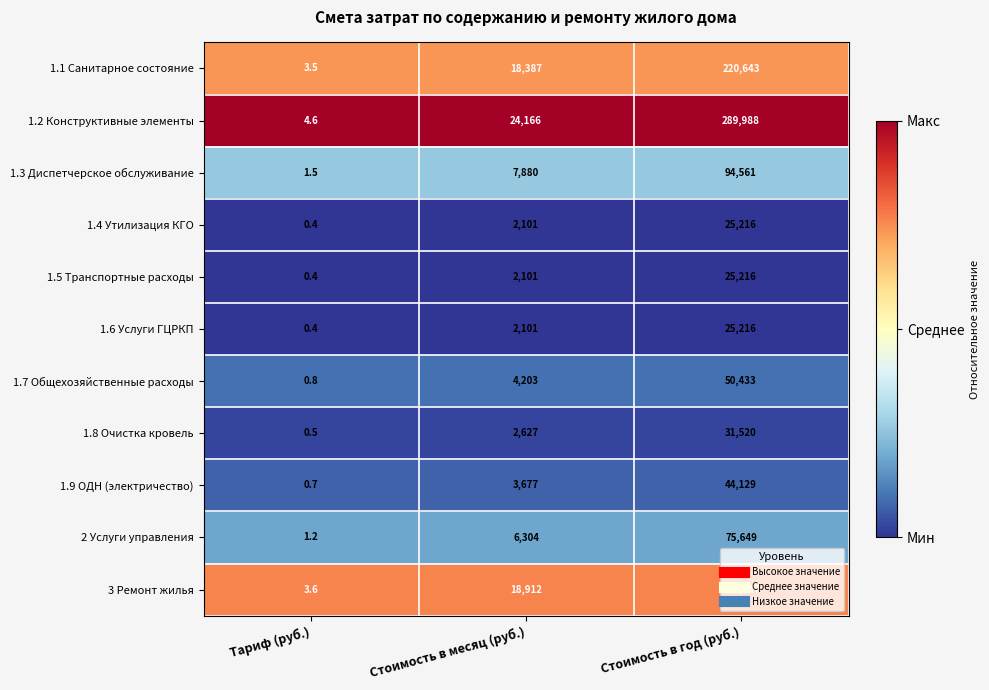

Which series has the widest spread of values?

1.2 Конструктивные элементы